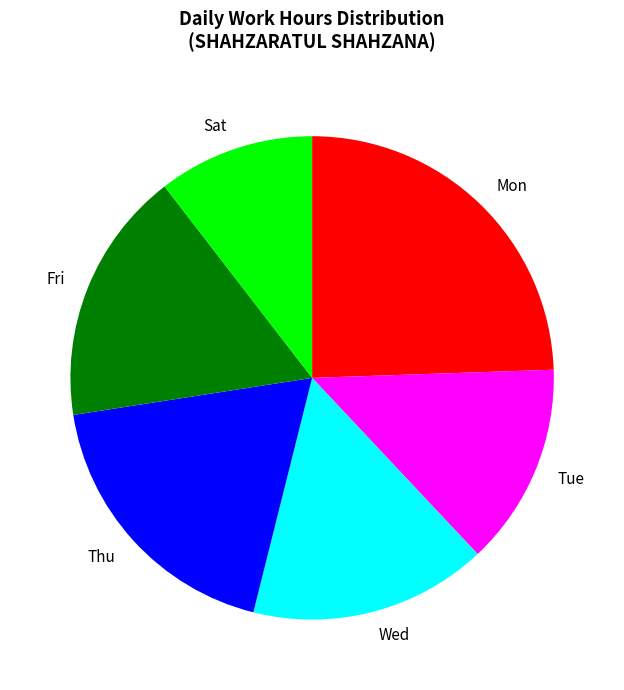

Is there a majority slice in this chart?

No